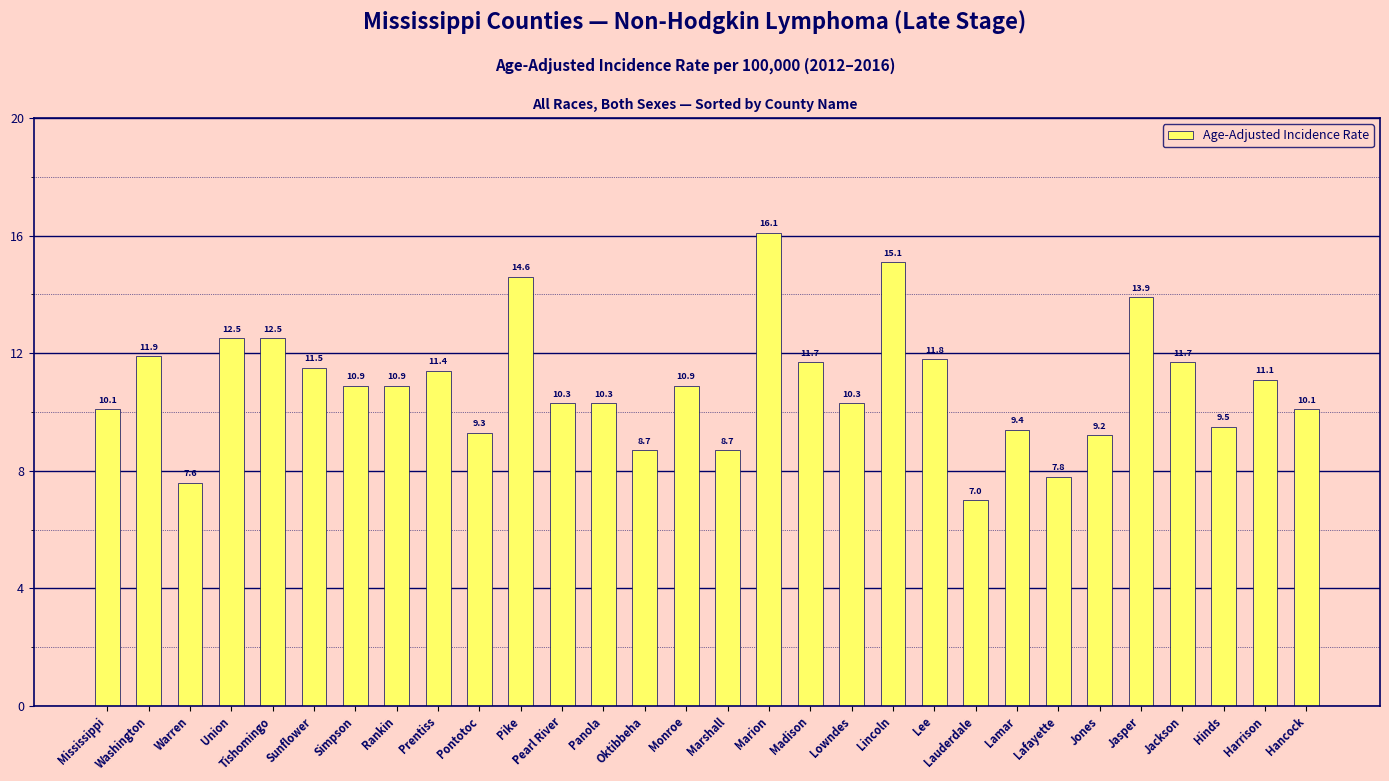

What is the label of the 18th bar from the right?

Panola